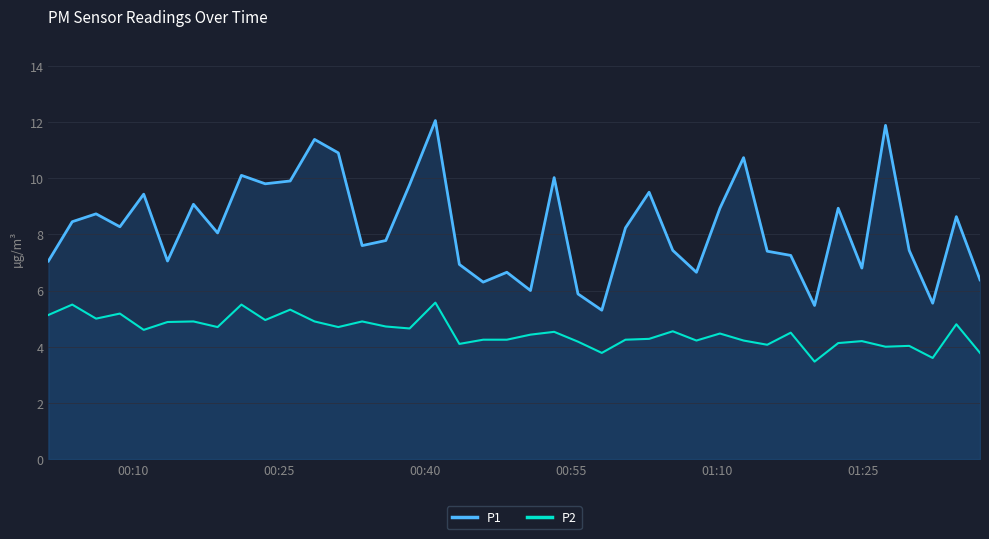

Reading right to left, extract all data points from this chart.

P1: 6.4	8.6	5.5	7.4	11.9	6.8	8.9	5.5	7.2	7.4	10.7	8.9	6.7	7.4	9.5	8.2	5.3	5.9	10.0	6.0	6.7	6.3	6.9	12.1	9.8	7.8	7.6	10.9	11.4	9.9	9.8	10.1	8.1	9.1	7.0	9.4	8.3	8.7	8.4	7.0
P2: 3.8	4.8	3.6	4.0	4.0	4.2	4.1	3.5	4.5	4.1	4.2	4.5	4.2	4.5	4.3	4.2	3.8	4.2	4.5	4.4	4.2	4.2	4.1	5.6	4.7	4.7	4.9	4.7	4.9	5.3	5.0	5.5	4.7	4.9	4.9	4.6	5.2	5.0	5.5	5.1